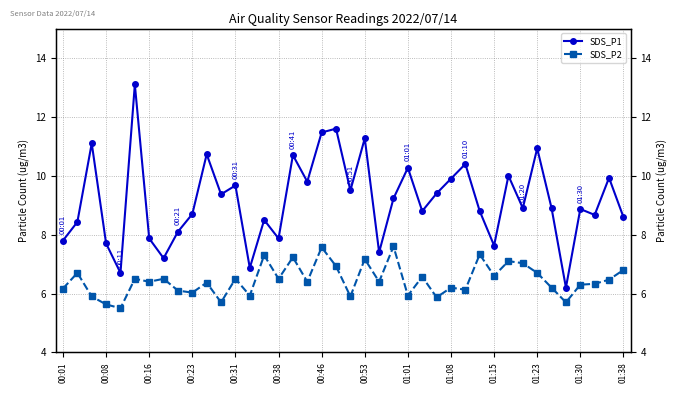

How many interior local valleys does the SDS_P2 series have?

14